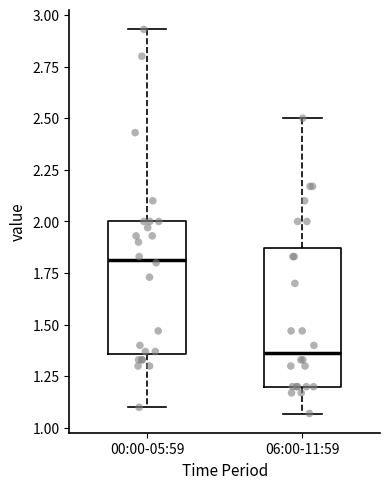

Where does the lower whisker of the box for 06:00-11:59 end on the y-axis? The values are not printed on the chart, so give them approximately, as read against the axis.

1.05